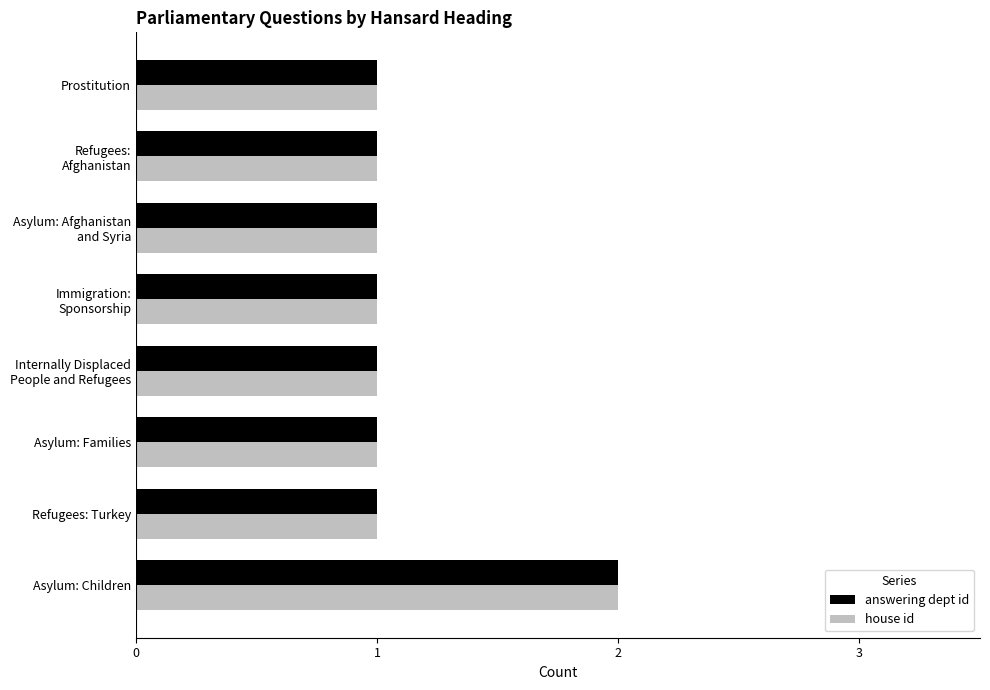

Which category has the highest value in the house id series?

Asylum: Children